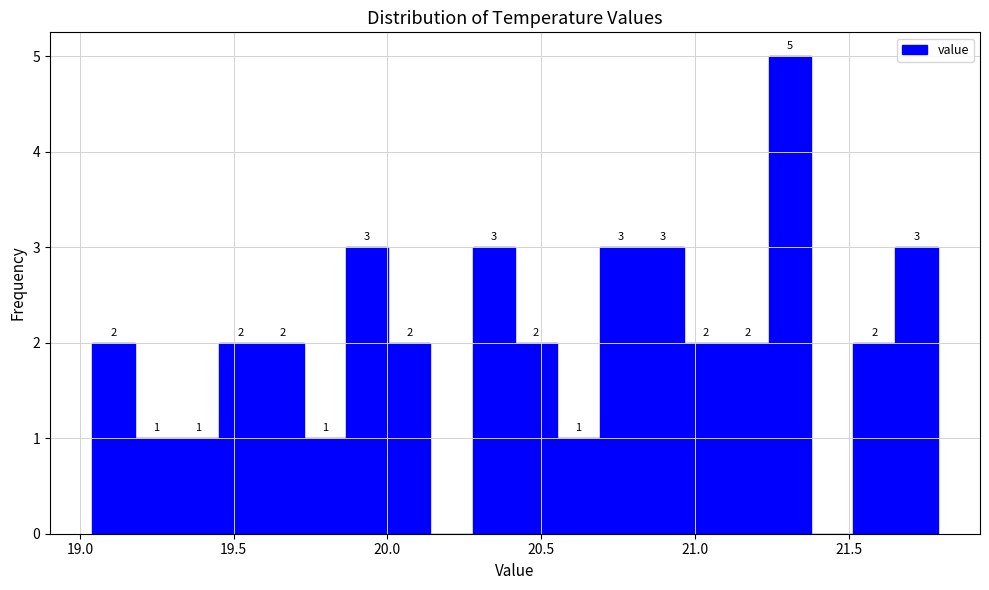

Read against the x-axis, roughly where is the centre of the tallest bar?

21.30